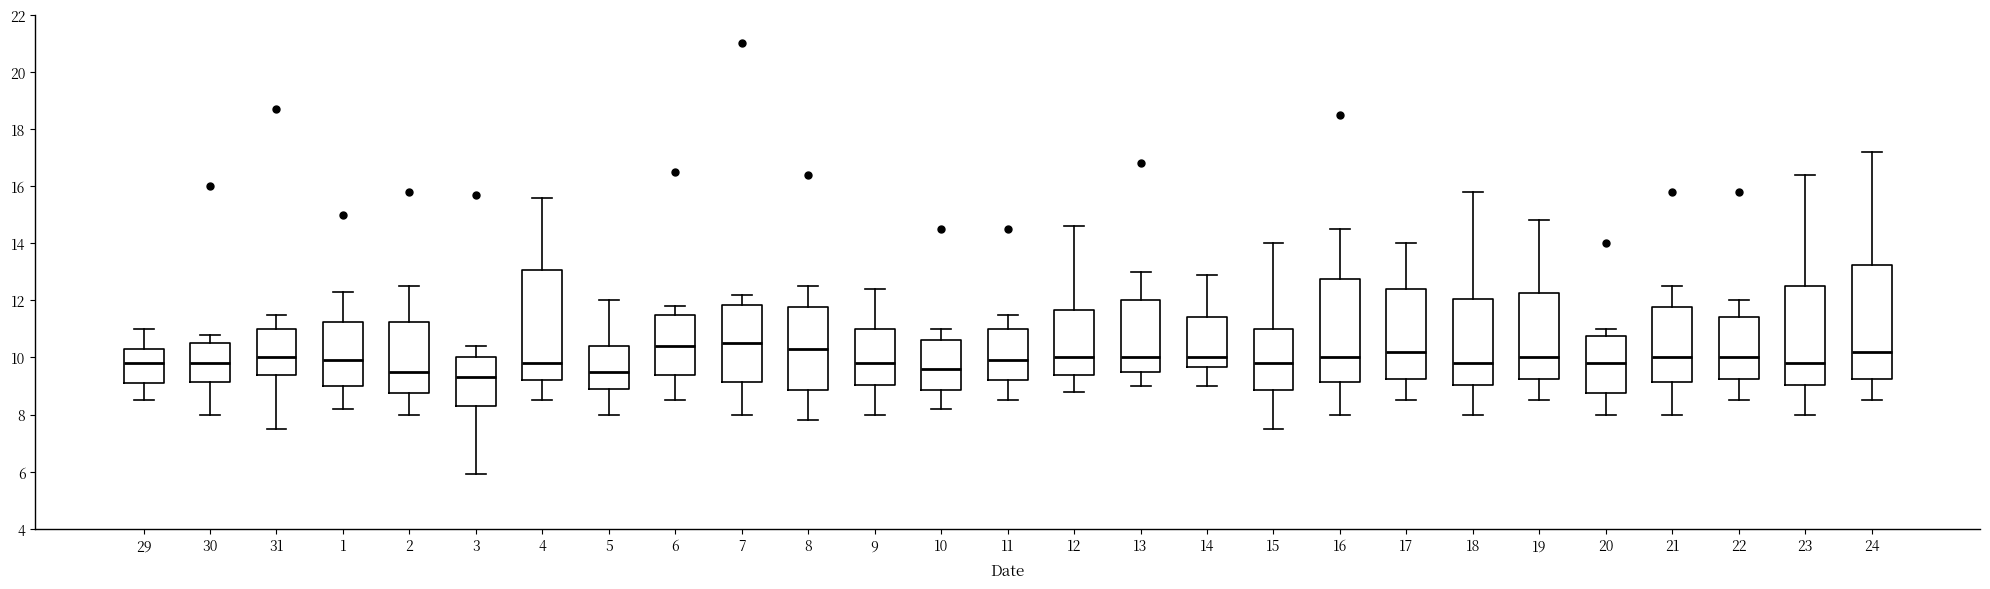

Where does the upper whisker of the box at x = 20 end on the y-axis? The values are not printed on the chart, so give them approximately, as read against the axis.

11.0